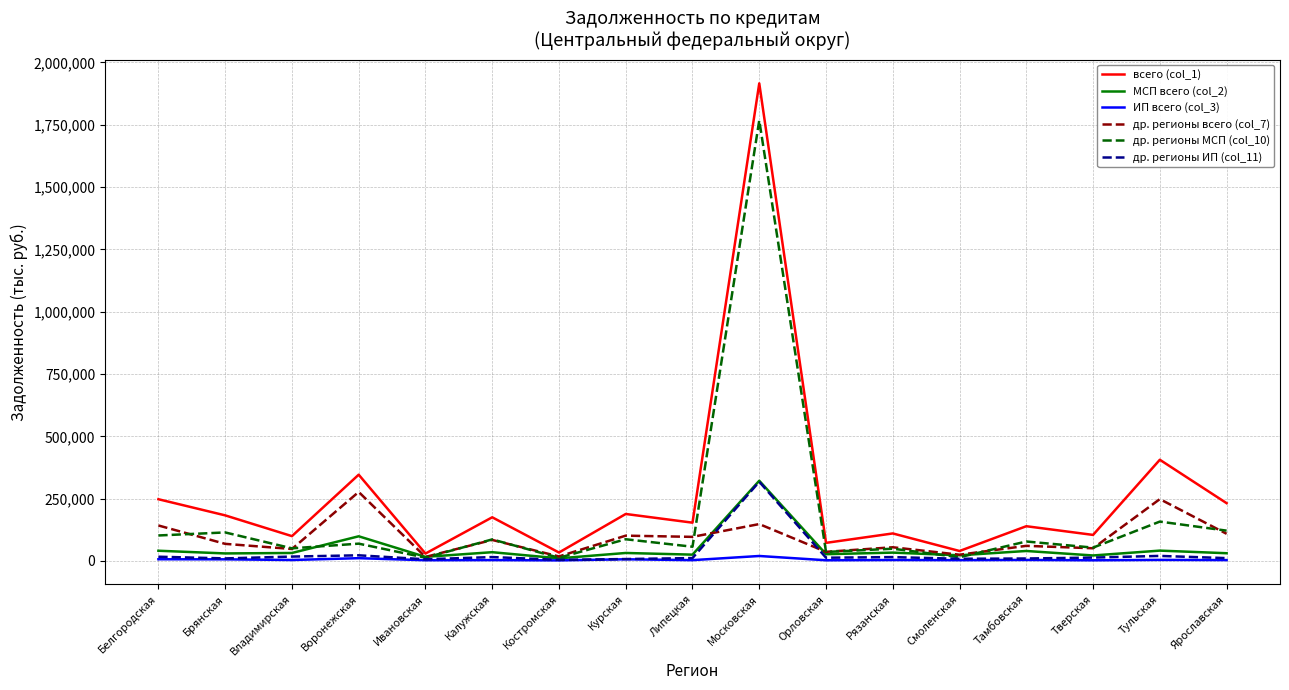

Read the ИП всего (col_3) value at Курская, to the nearest 10.

6650